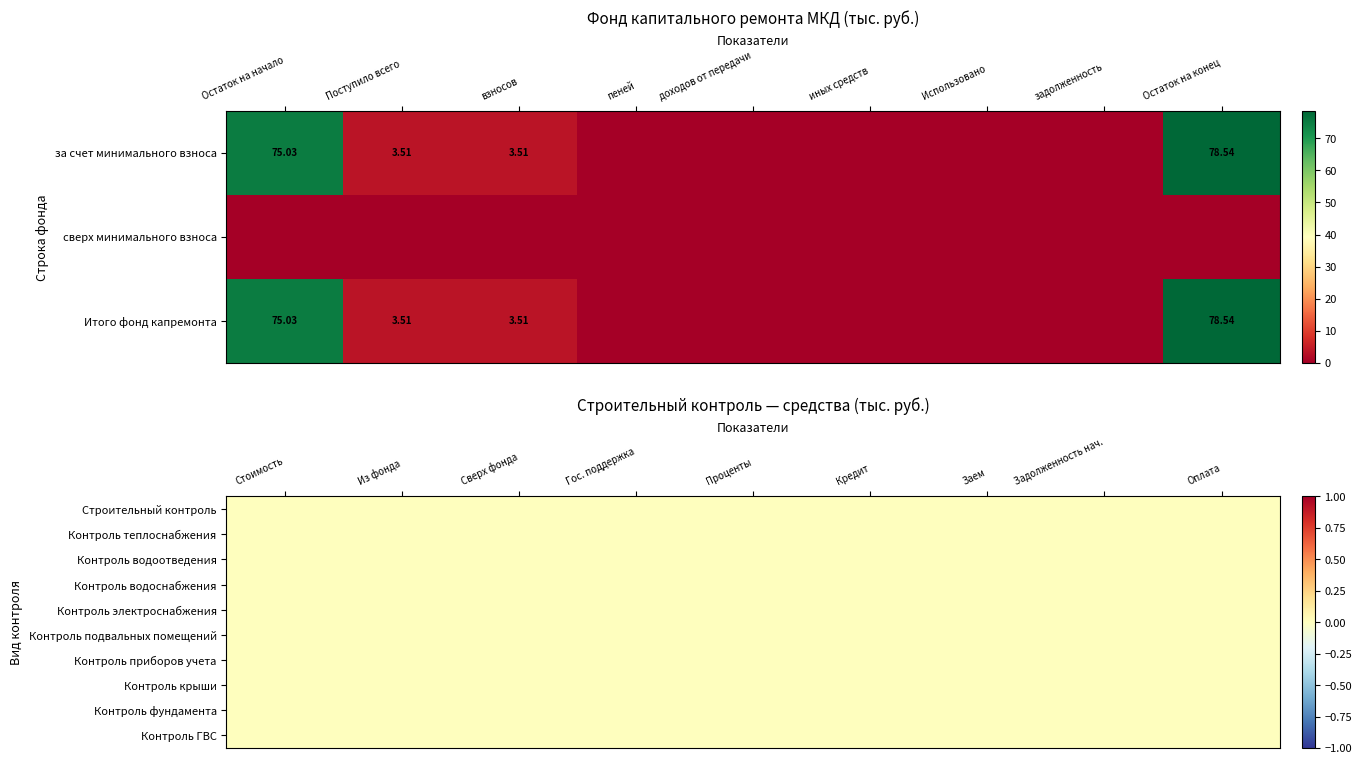

What is the difference between the second highest and second lowest values in the за счет минимального взноса series?

75.0